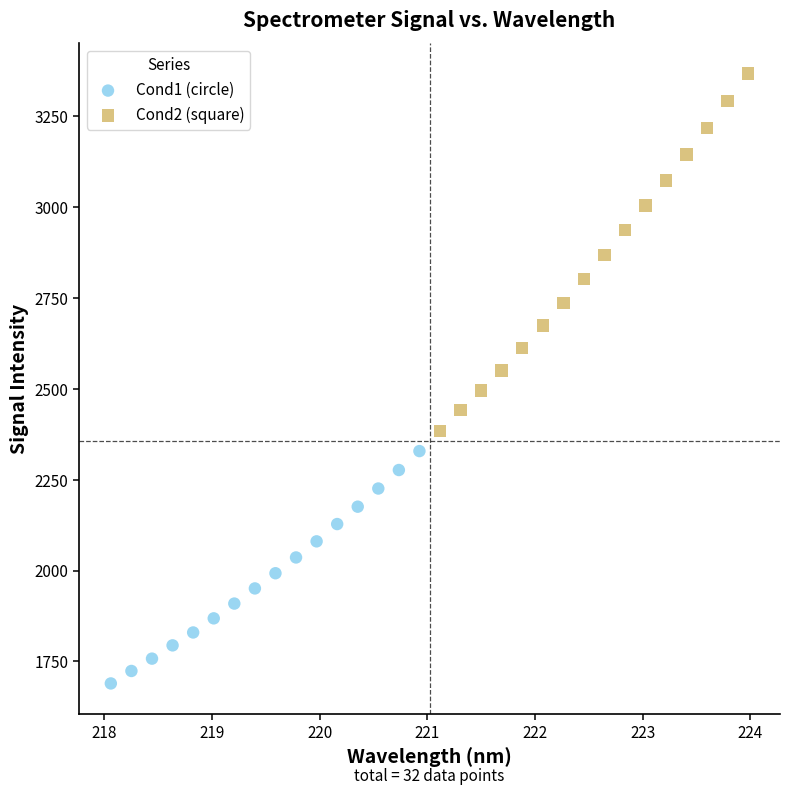

What are all the series names shown in the legend?

Cond1 (circle), Cond2 (square)